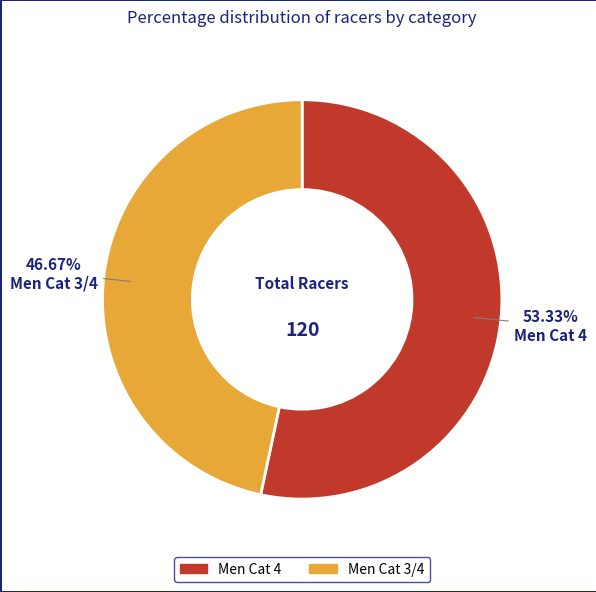

Between Men Cat 3/4 and Men Cat 4, which is larger?

Men Cat 4